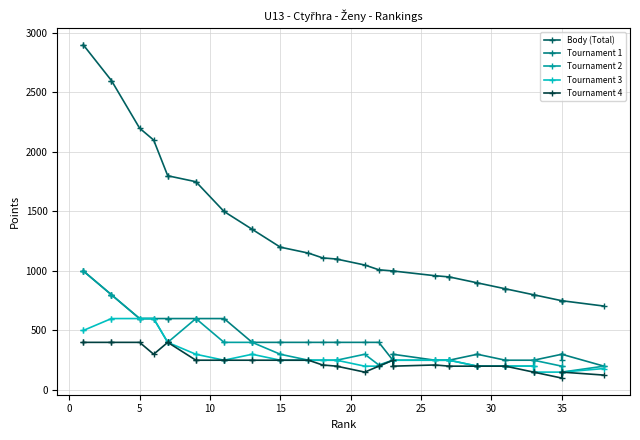

Is it true that Tournament 3 equals 250 at 23?

True